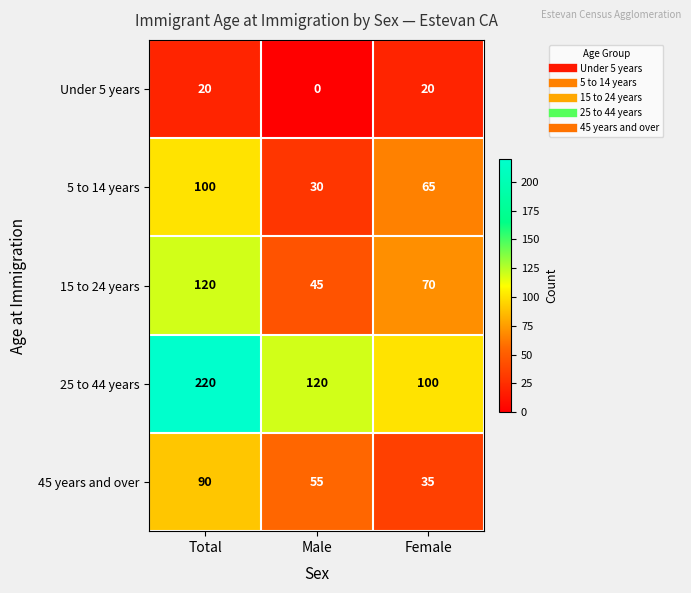

How many distinct data groups are displayed?

5